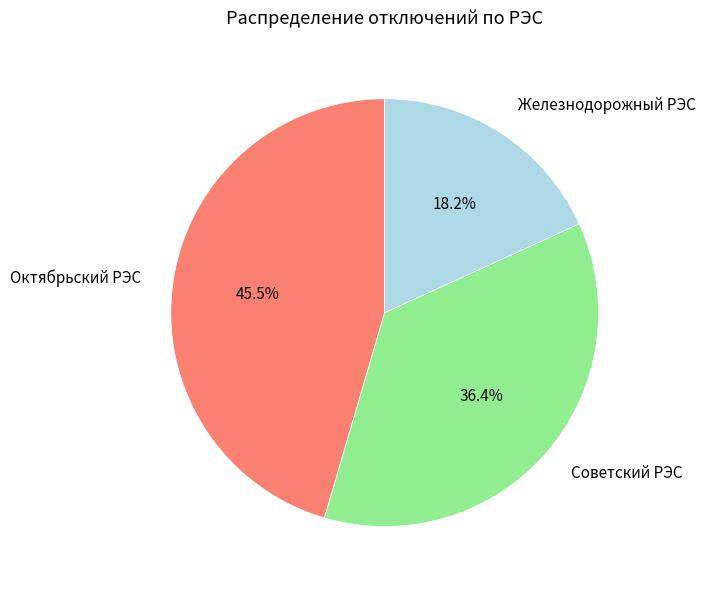

Is there any slice that represents more than half of the pie?

No